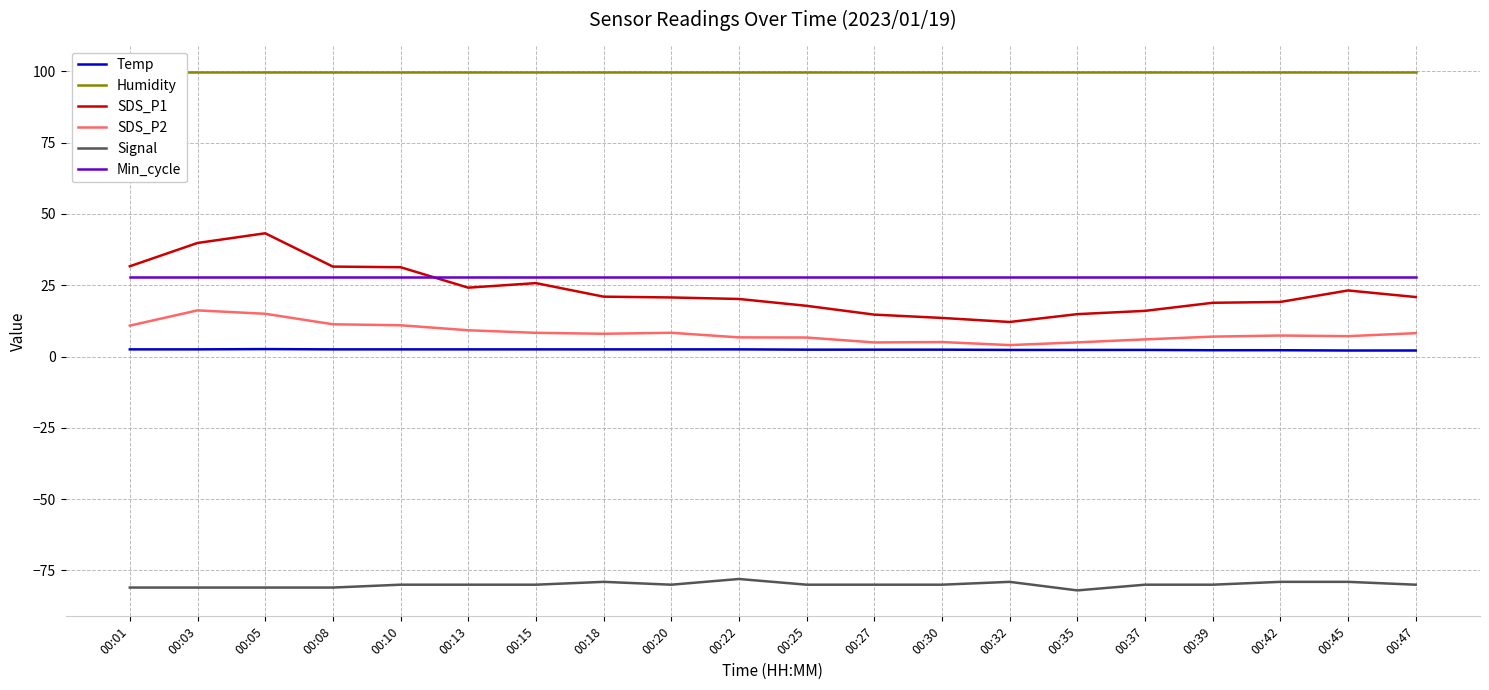

Where is Temp nearest to the value 2?

00:45